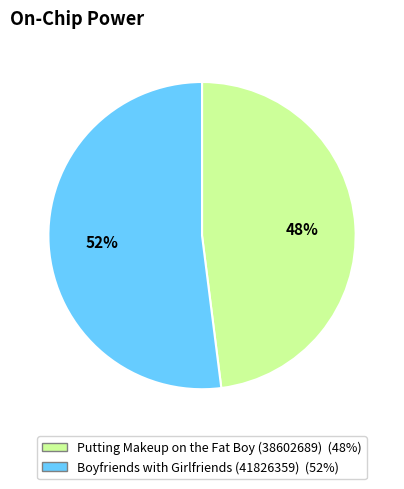

True or false: Boyfriends with Girlfriends (41826359) accounts for 52% of the total.

True